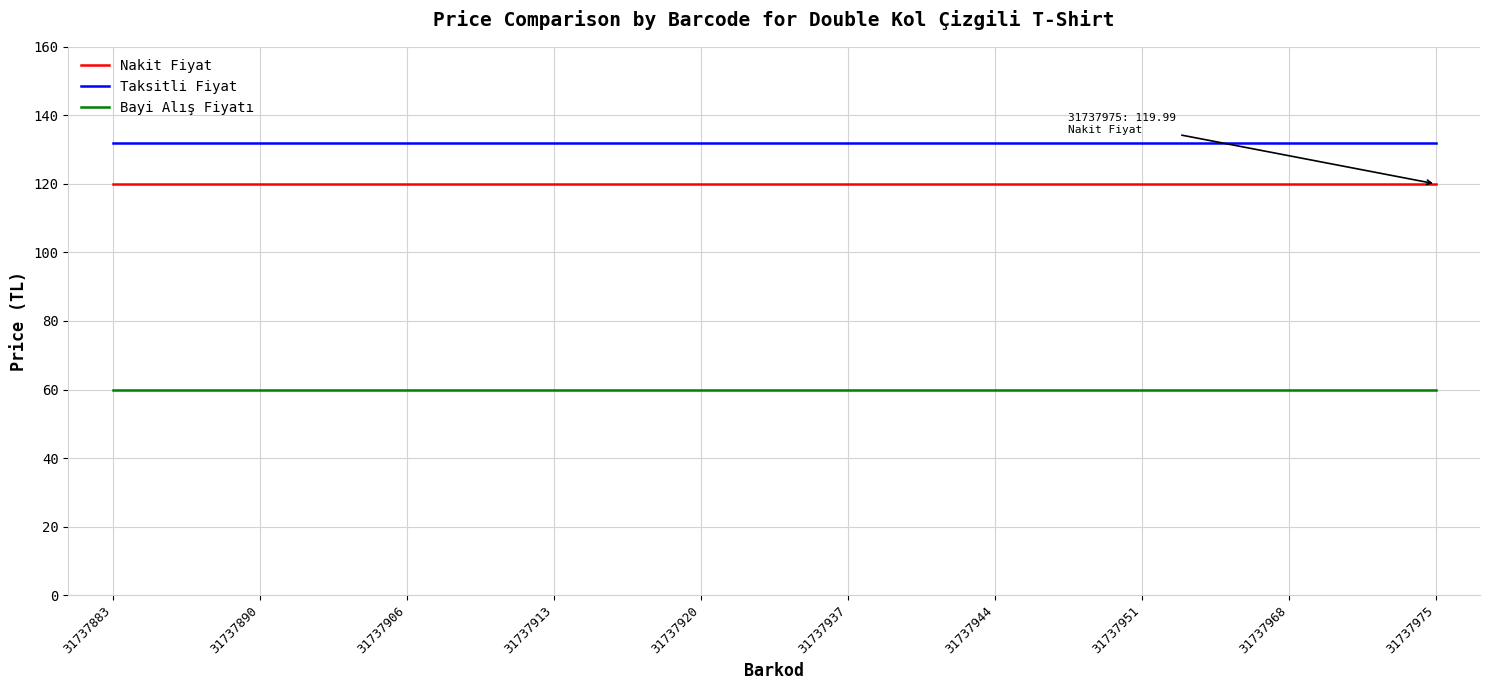

True or false: Taksitli Fiyat and Nakit Fiyat intersect in this chart.

False